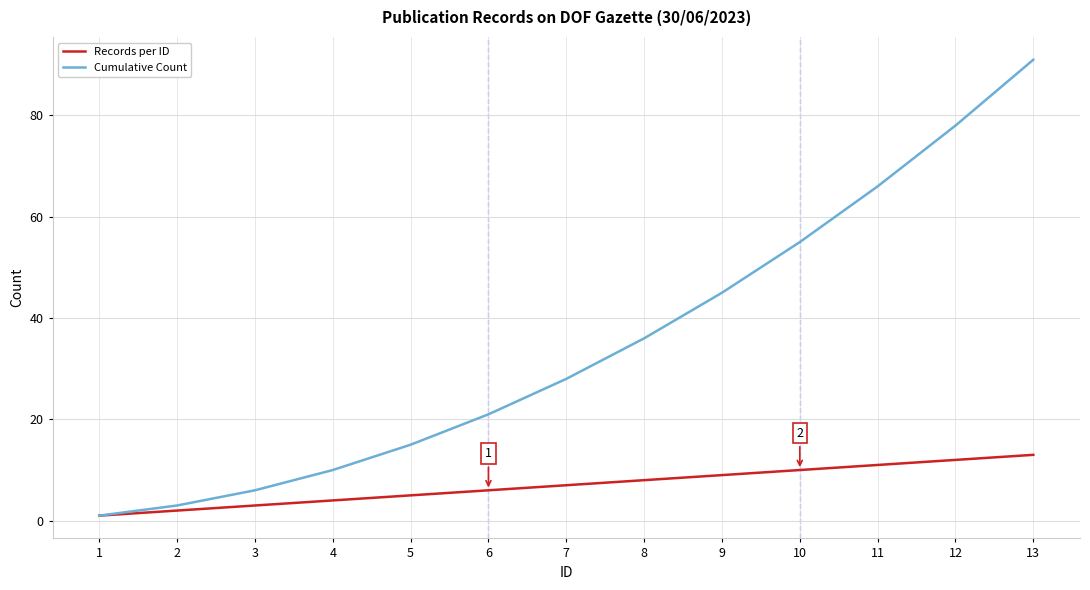

Rank the series by their average value, from highest to lowest.

Cumulative Count, Records per ID